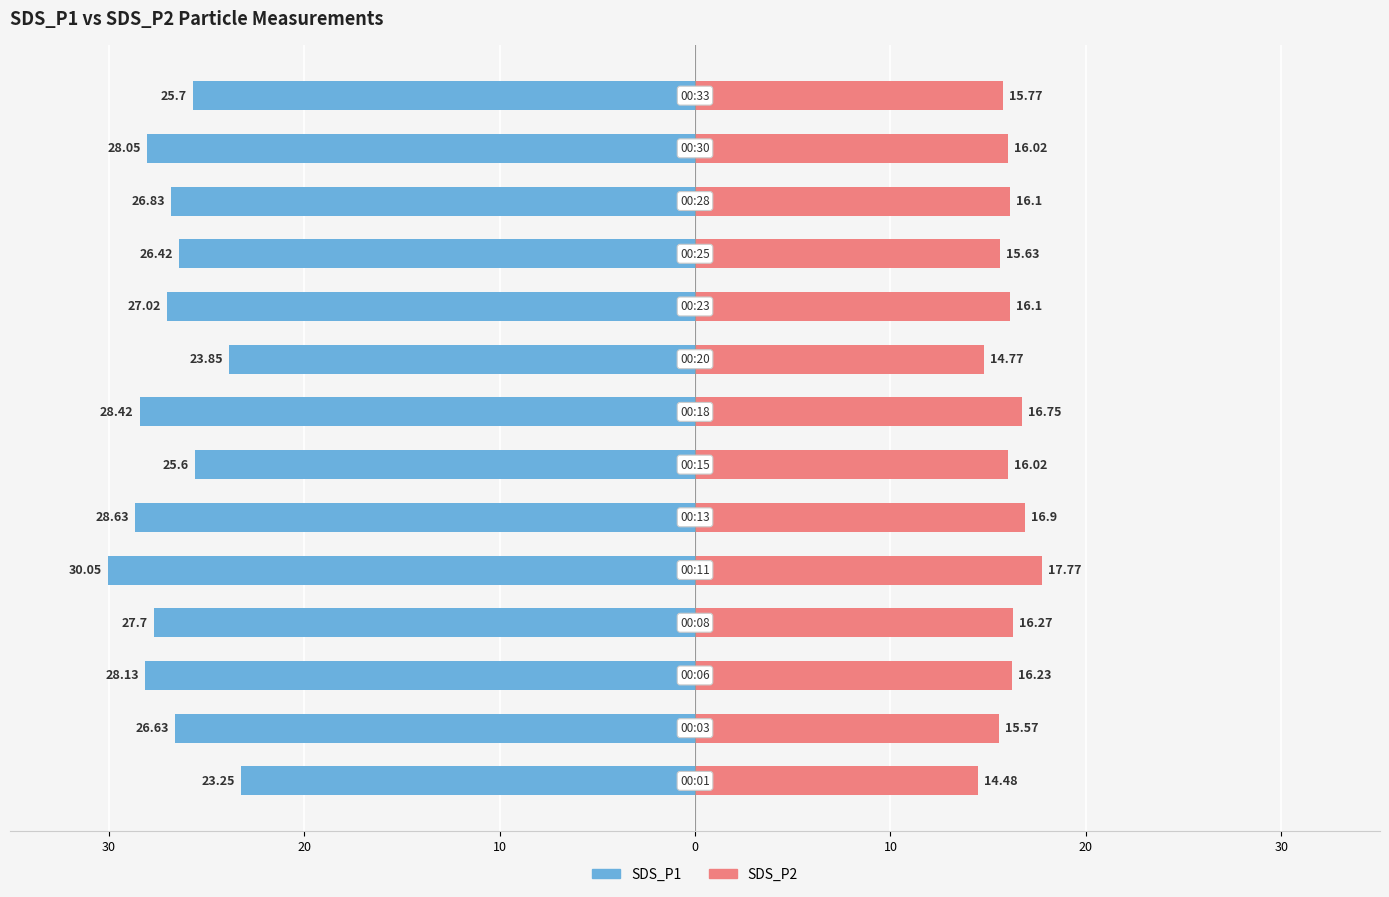

Which series has the largest range (max minus min)?

SDS_P1